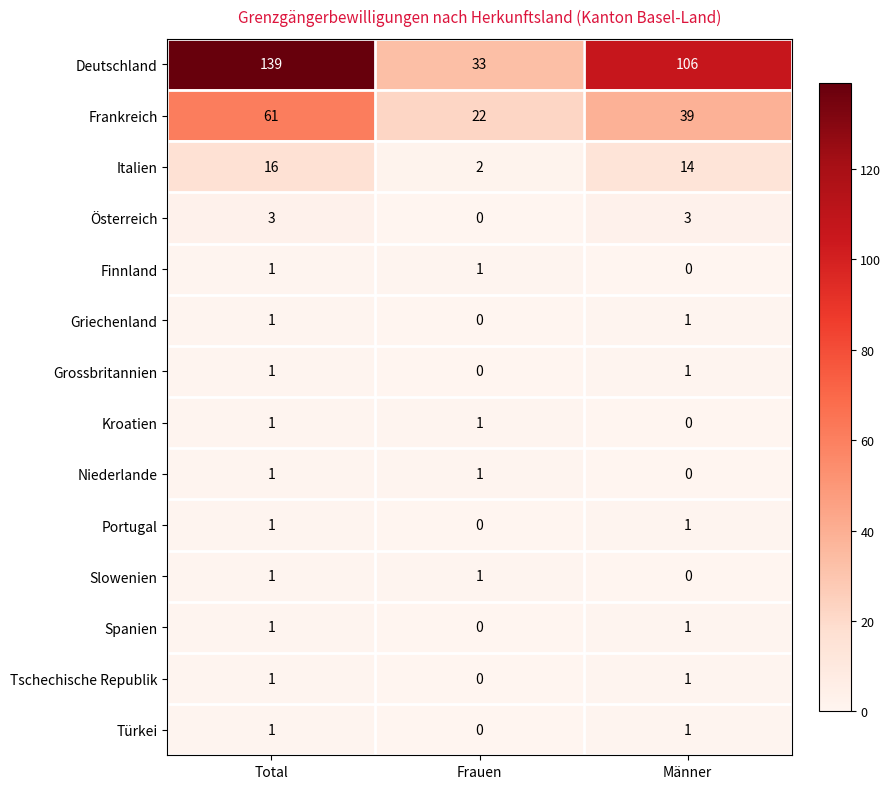

At which label does Frankreich reach its minimum?

Frauen